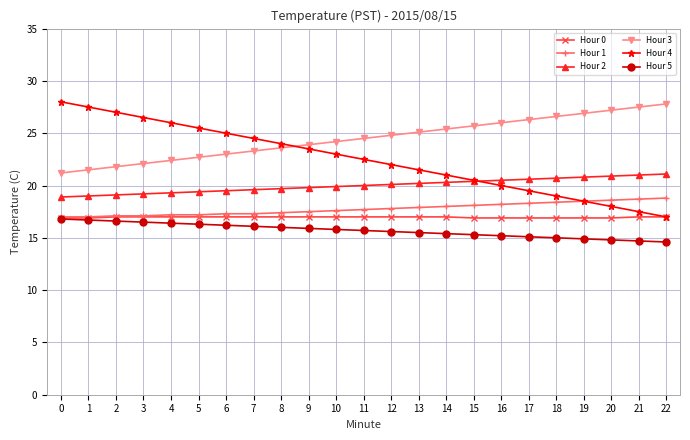

What is the difference between the highest and lowest values at 9?

8.0